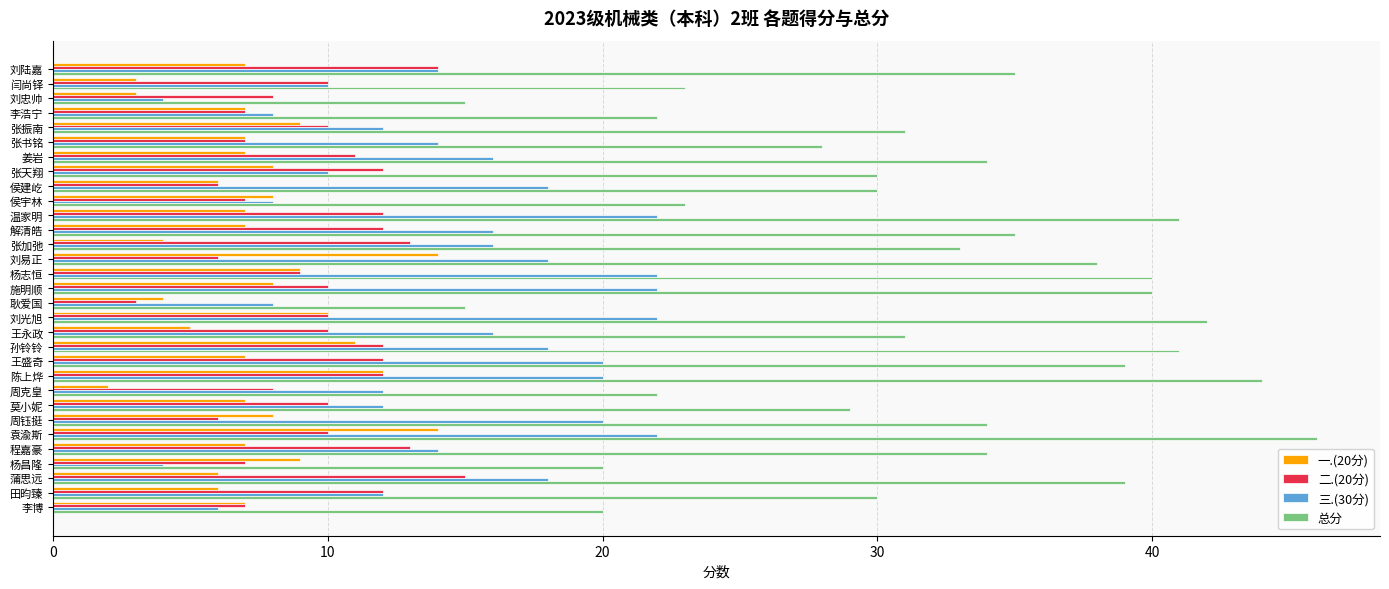

Rank the series by their maximum value, from highest to lowest.

总分, 三.(30分), 二.(20分), 一.(20分)